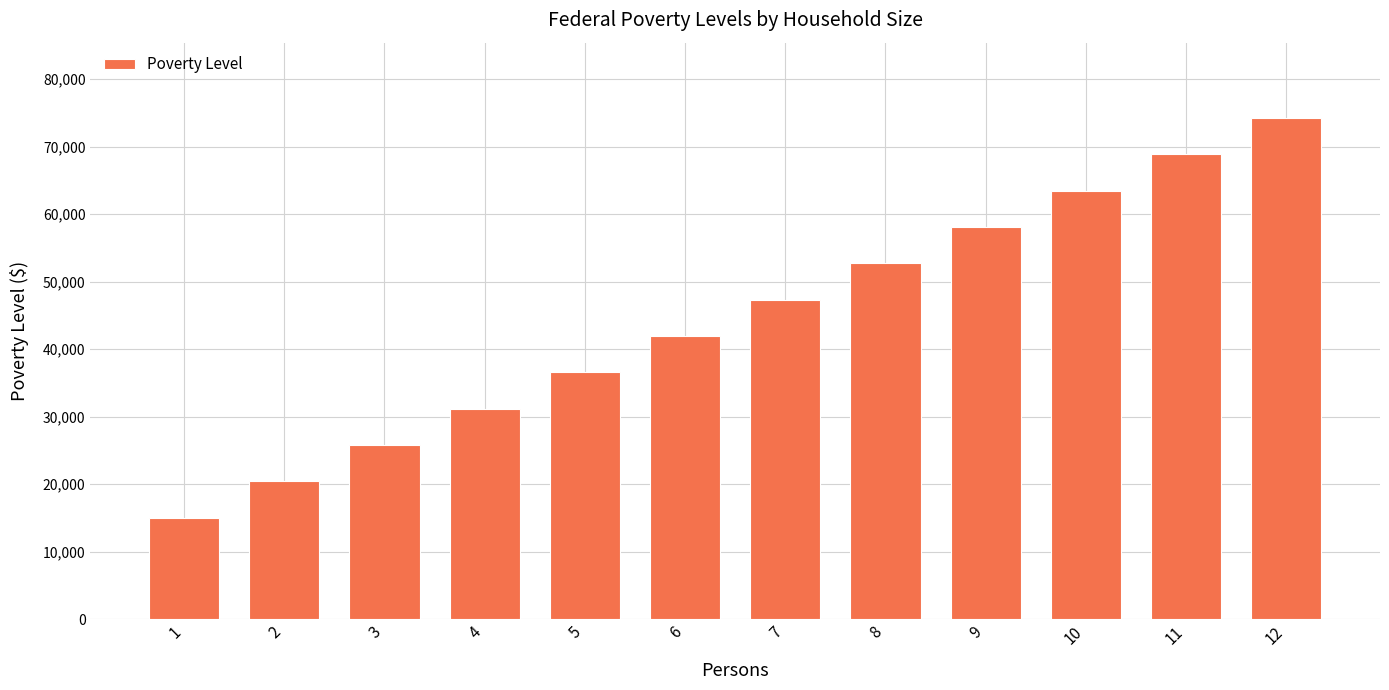

What is the approximate value at 4, to the nearest 50?

31200